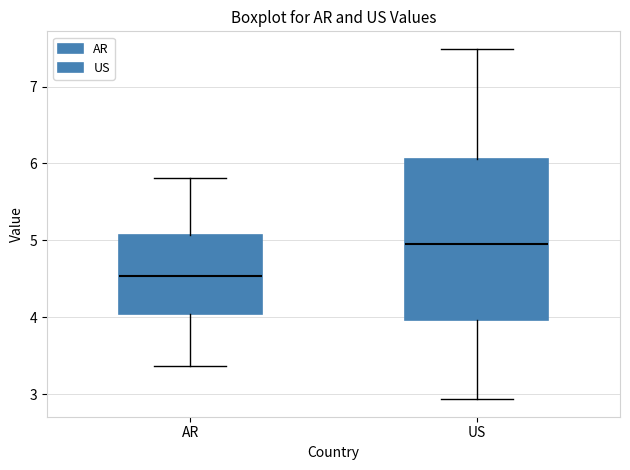

Reading left to right, read every box against the y-axis: the position of its median line, the range the box covers, and the ends of its whiskers. The values are not printed on the chart, so give them approximately, as read against the axis.

AR: median 4.5, box 4.0 to 5.1, whiskers 3.4 to 5.8
US: median 5.0, box 4.0 to 6.1, whiskers 2.9 to 7.5